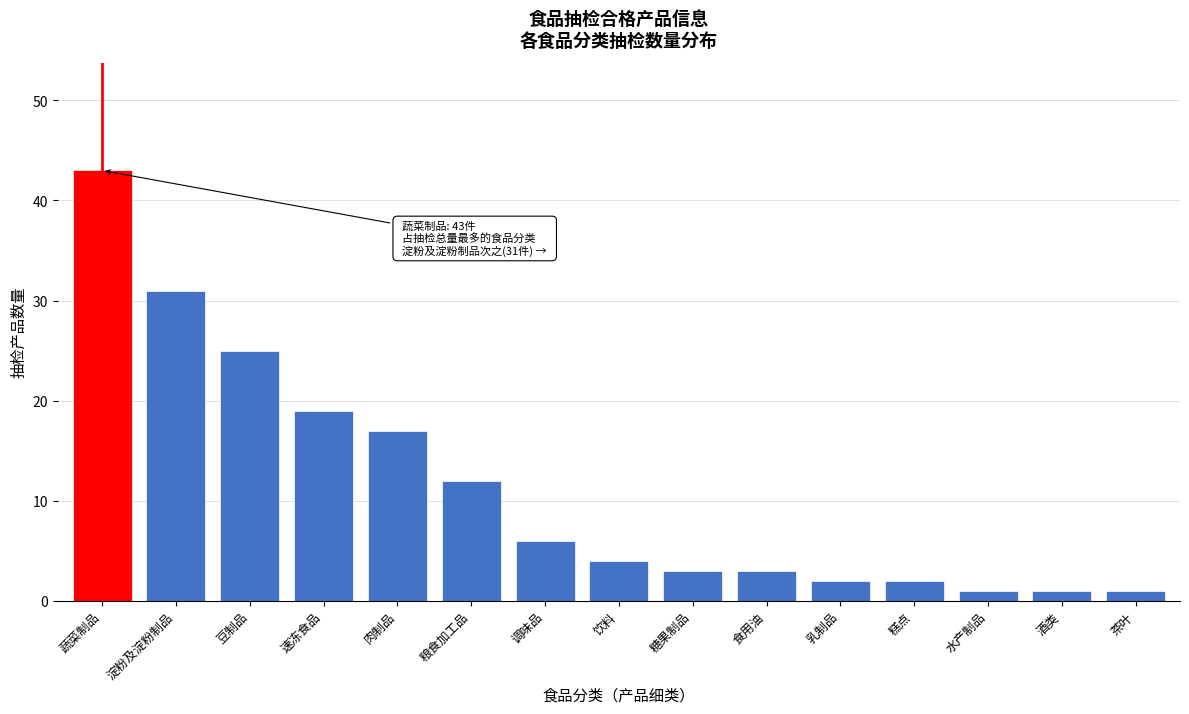

Reading left to right, list all the values displayed in this chart.

蔬菜制品=43	淀粉及淀粉制品=31	豆制品=25	速冻食品=19	肉制品=17	粮食加工品=12	调味品=6	饮料=4	糖果制品=3	食用油=3	乳制品=2	糕点=2	水产制品=1	酒类=1	茶叶=1